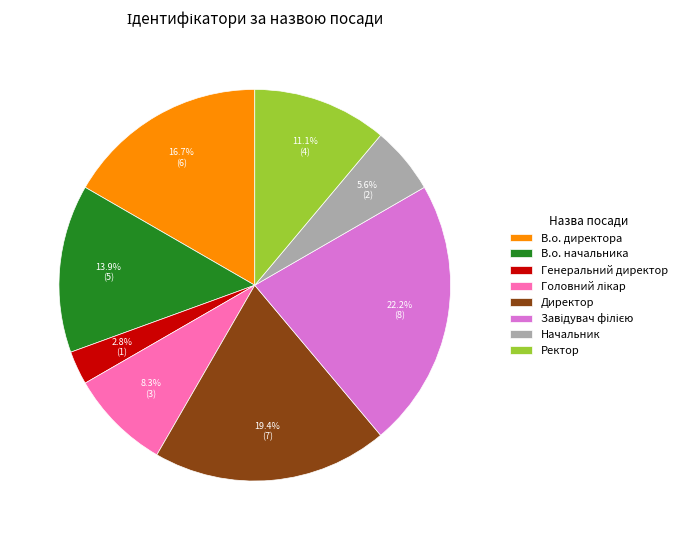

Count the number of slices in the pie.

8